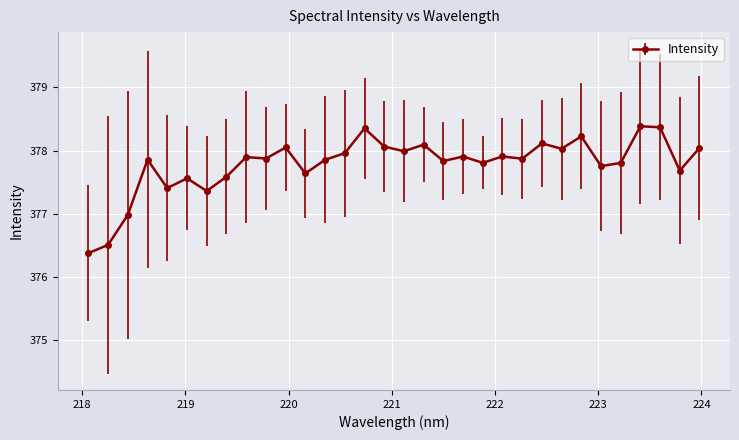

What is the value of the 13th point from the left?

377.9